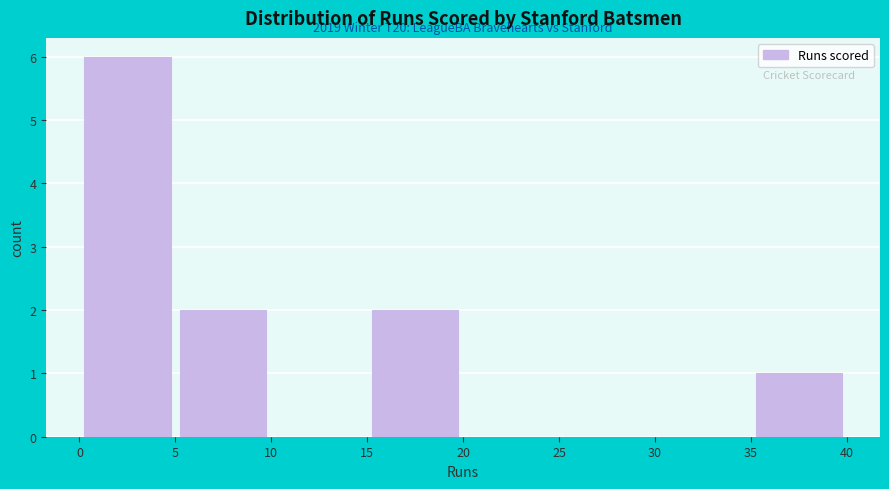

Which range on the x-axis has the tallest bar?

0 to 5